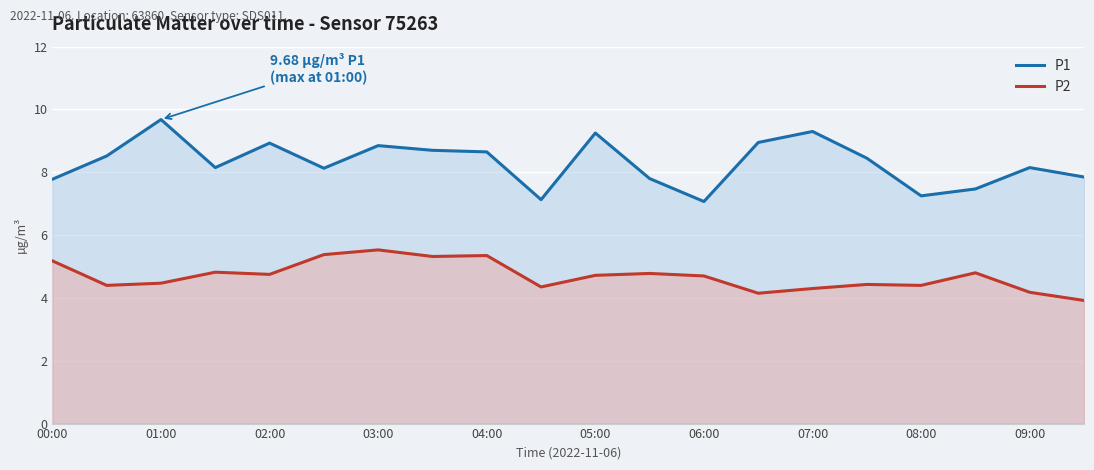

Which category has the highest value in the P1 series?

01:00